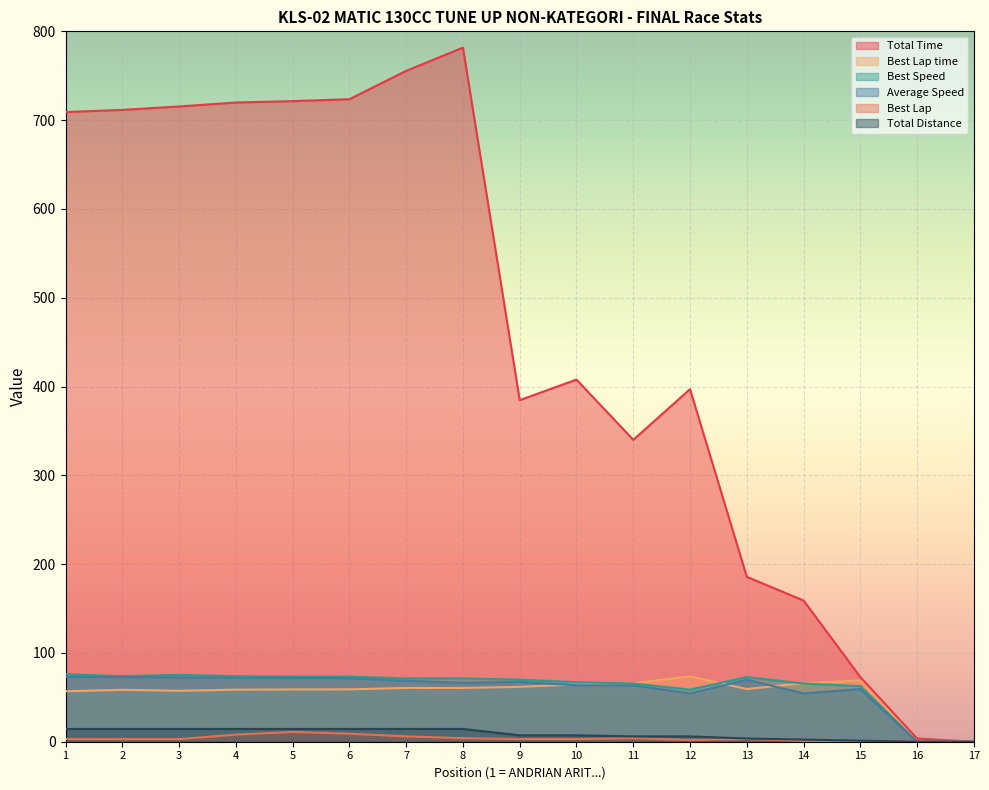

Is the value of Best Speed at 5 greater than the value of Average Speed at 15?

Yes